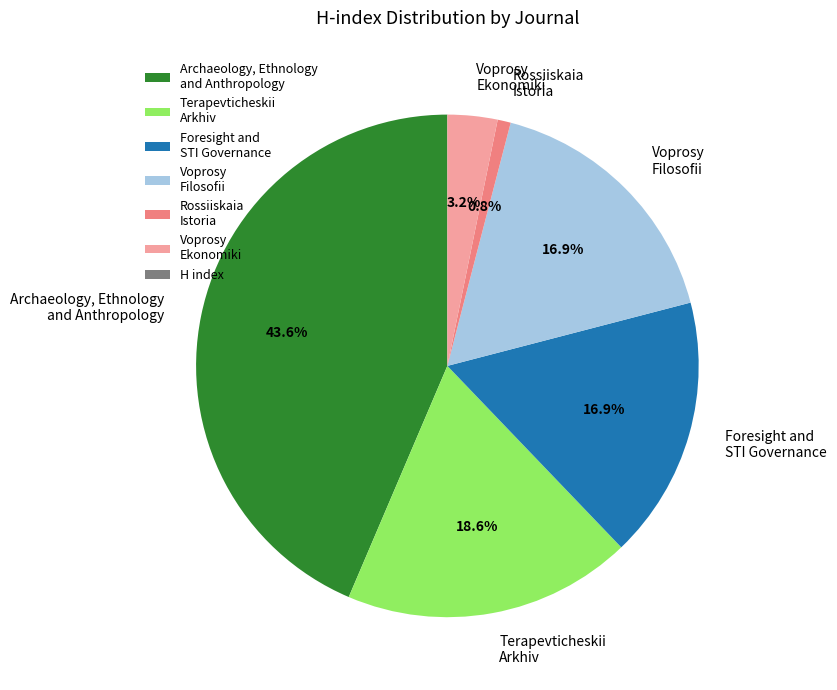

Which slice is the smallest?

Rossiiskaia Istoria